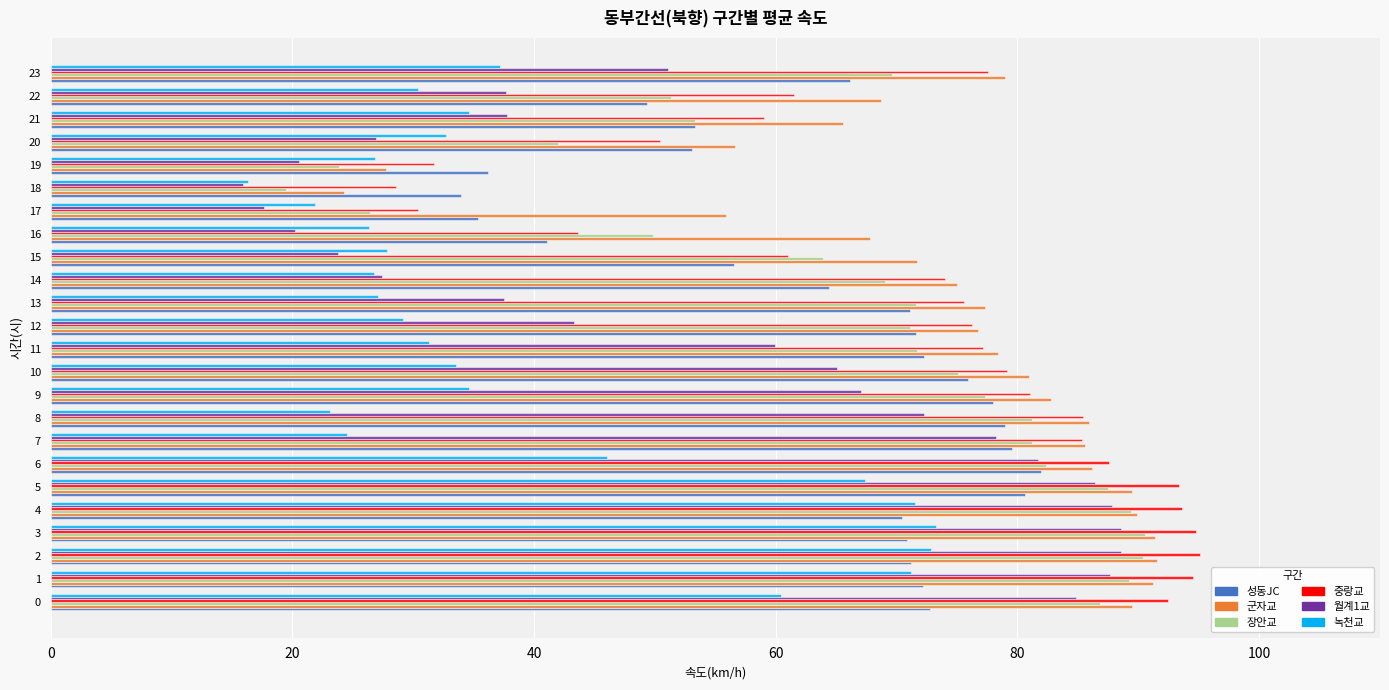

Which series changed the most between 11 and 19?

군자교